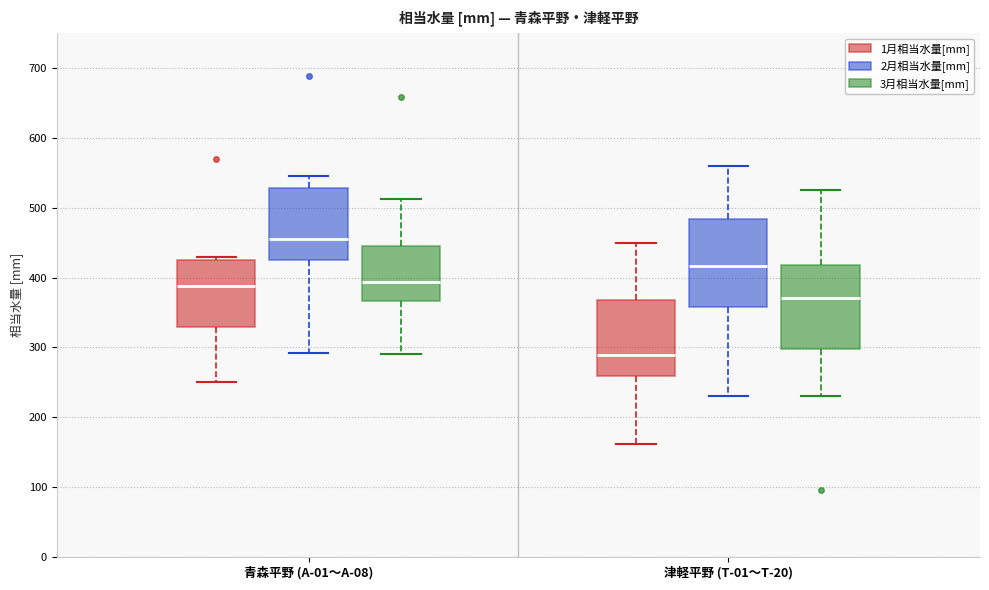

Where is the upper edge of the box for 津軽平野 (T-01〜T-20) (3月相当水量[mm]) on the y-axis? The values are not printed on the chart, so give them approximately, as read against the axis.

420